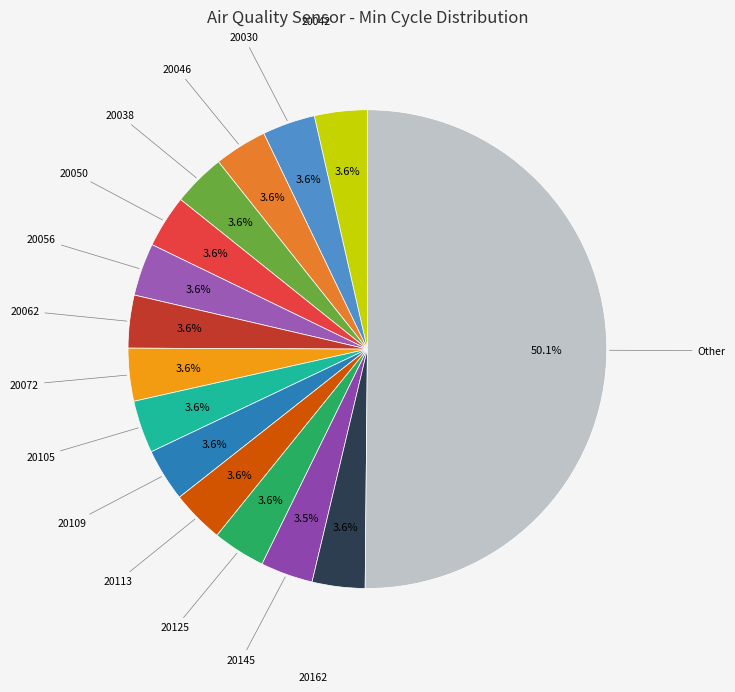

How many slices are in this pie chart?

15